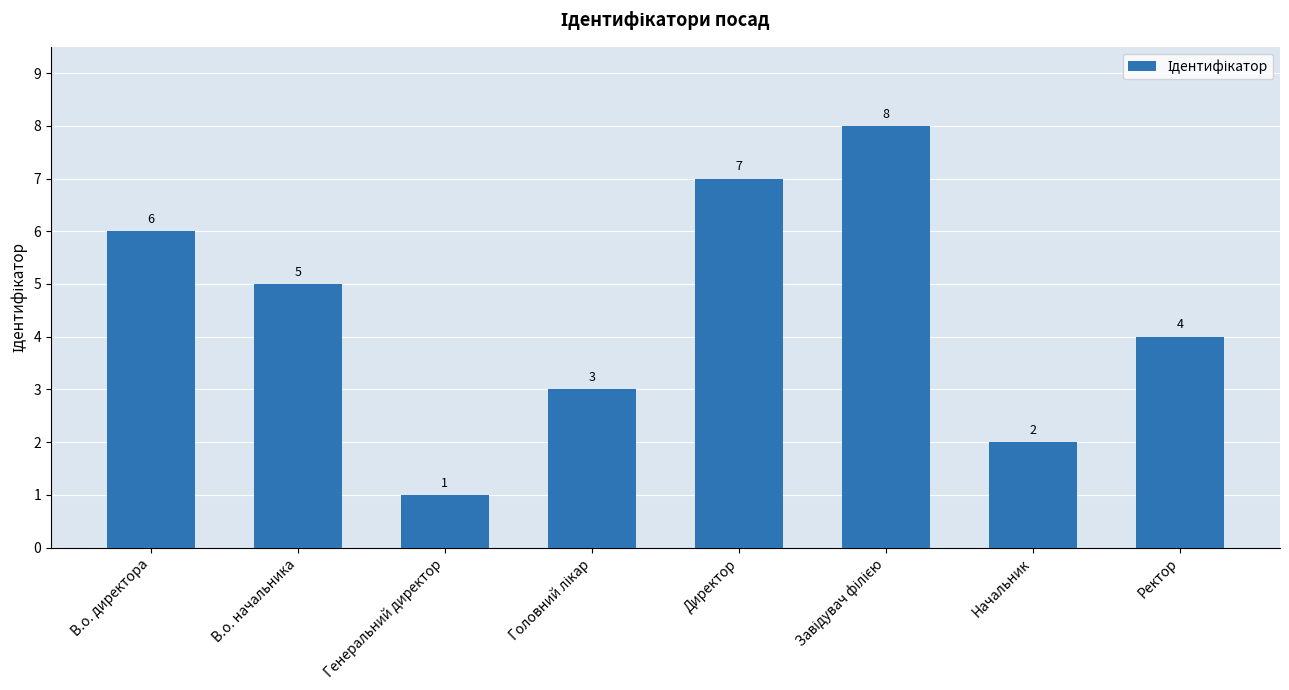

What is the difference between the maximum and second lowest values?

6